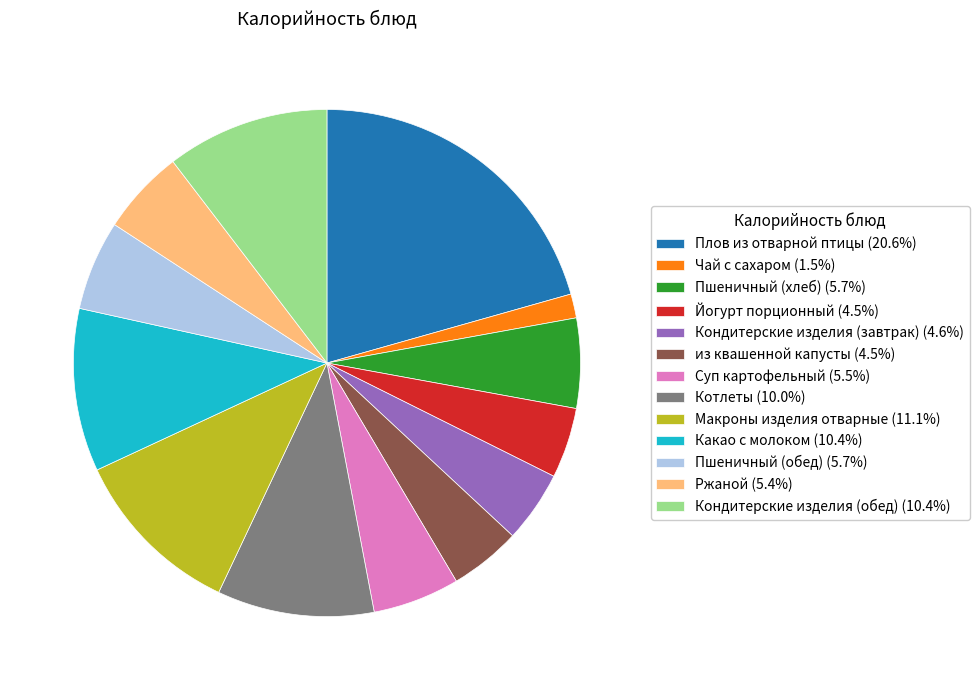

Is there a majority slice in this chart?

No